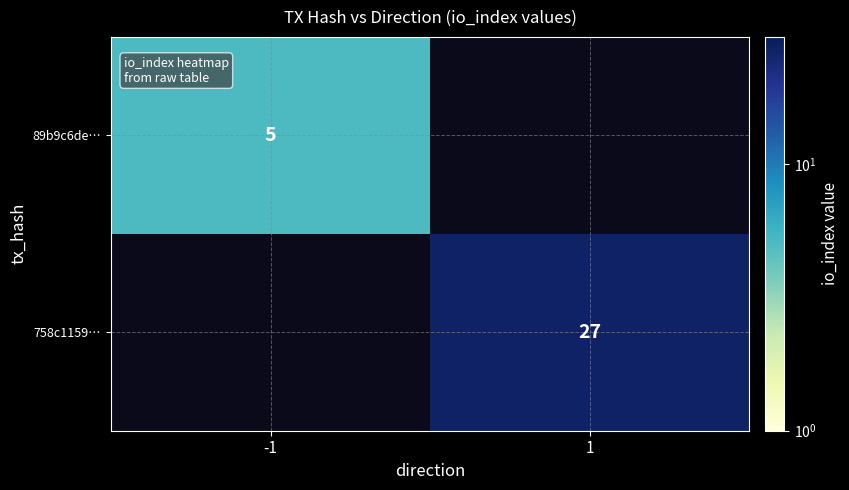

Between -1 and 1, which is larger?

1